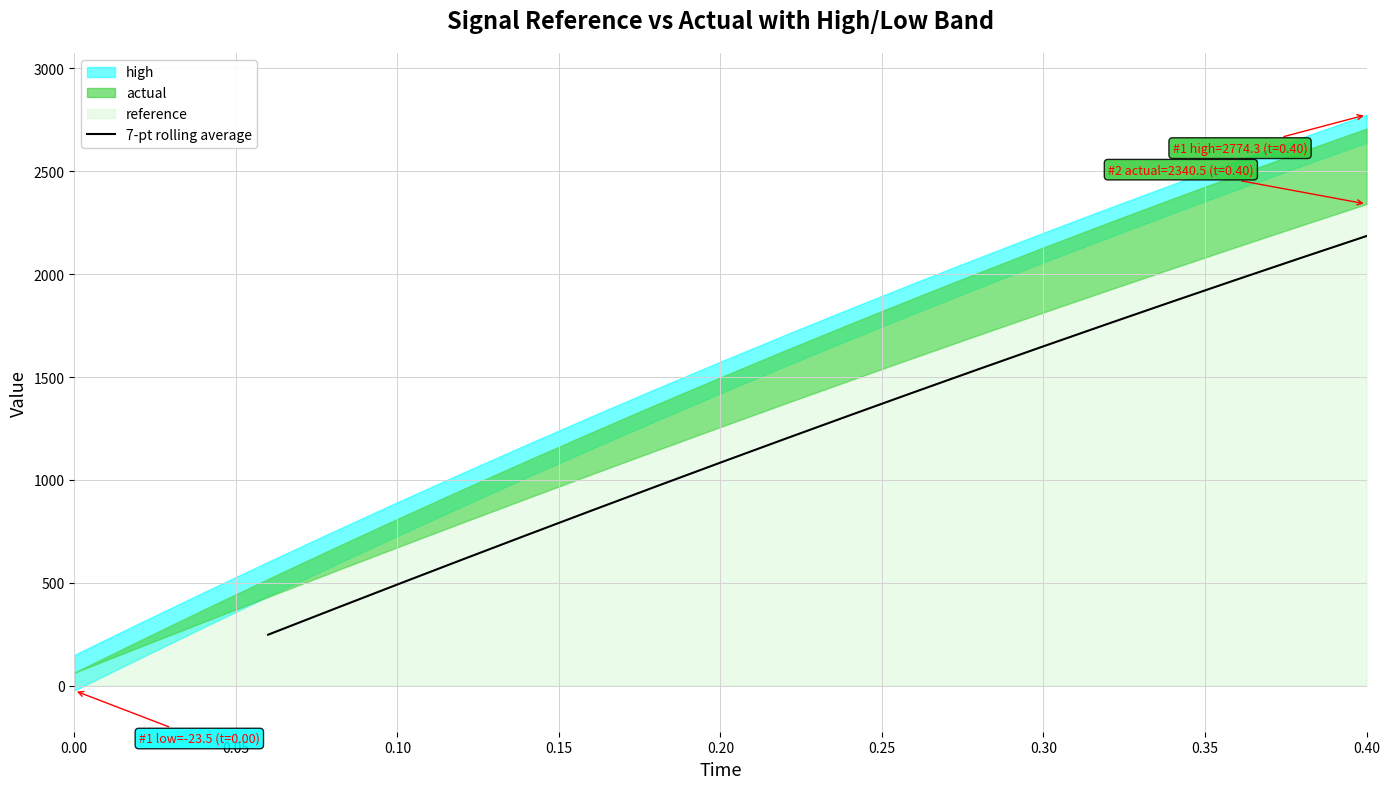

Is it true that the value at 13 is 2430.2?

False